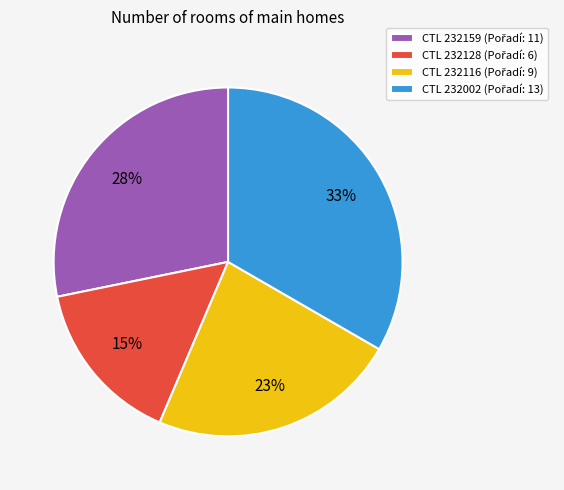

Is there any slice that represents more than half of the pie?

No